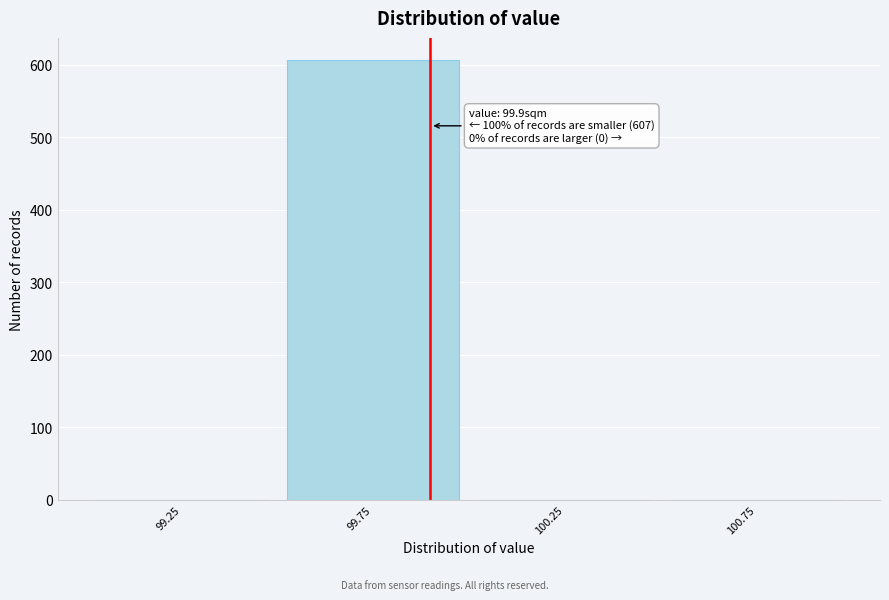

Which range on the x-axis has the tallest bar?

99.5 to 100.0